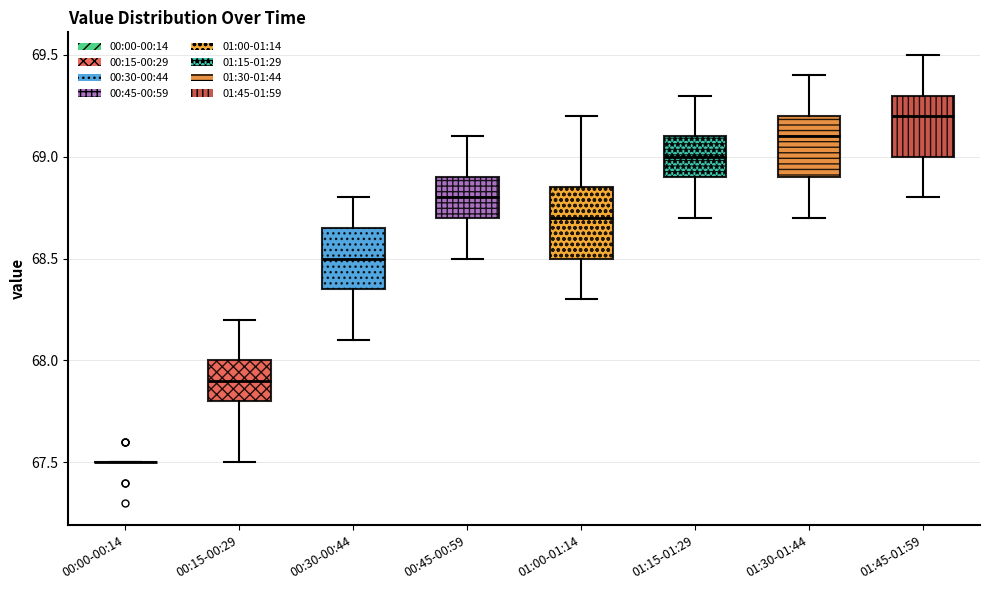

Reading left to right, transcribe this box plot: for each box, give where its median line is, the range the box spans, and where its two whiskers end, as read against the y-axis. The values are not printed on the chart, so give them approximately, as read against the axis.

00:00-00:14: box collapsed to a line at 67.50, whiskers 67.50 to 67.50
00:15-00:29: median 67.90, box 67.80 to 68.00, whiskers 67.50 to 68.20
00:30-00:44: median 68.50, box 68.35 to 68.65, whiskers 68.10 to 68.80
00:45-00:59: median 68.80, box 68.70 to 68.90, whiskers 68.50 to 69.10
01:00-01:14: median 68.70, box 68.50 to 68.85, whiskers 68.30 to 69.20
01:15-01:29: median 69.00, box 68.90 to 69.10, whiskers 68.70 to 69.30
01:30-01:44: median 69.10, box 68.90 to 69.20, whiskers 68.70 to 69.40
01:45-01:59: median 69.20, box 69.00 to 69.30, whiskers 68.80 to 69.50